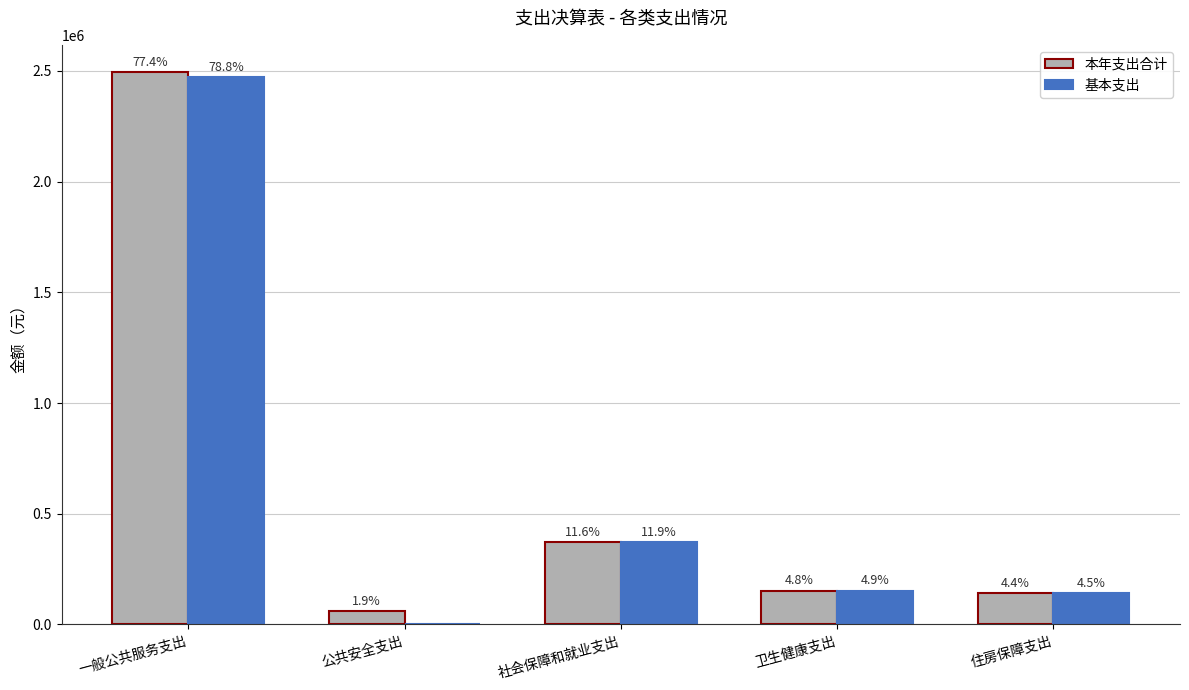

What are all the series names shown in the legend?

本年支出合计, 基本支出